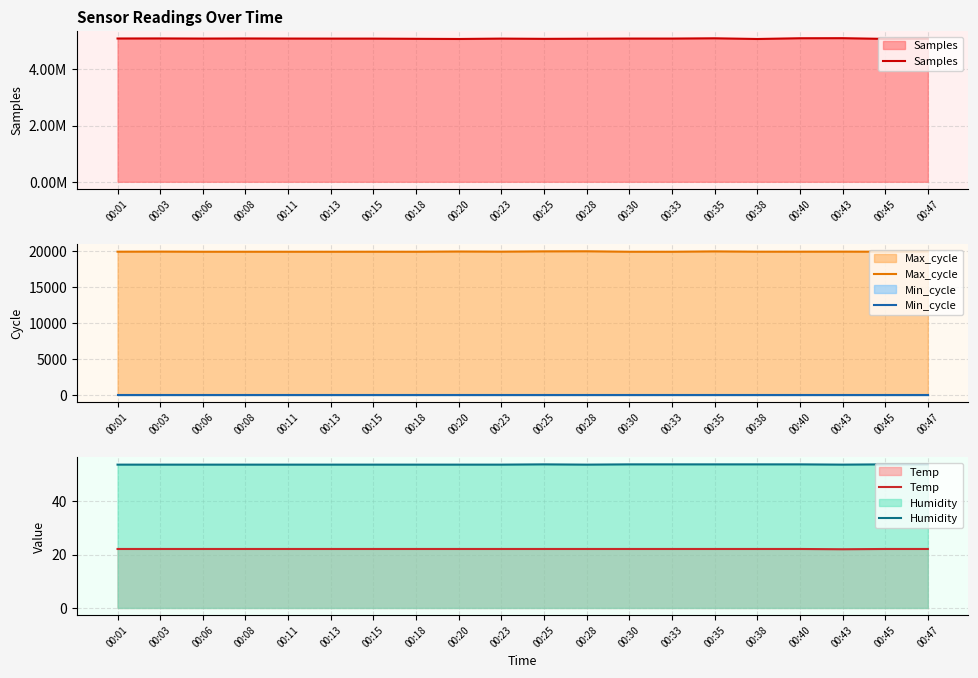

Which category has the lowest value in the Min_cycle series?

00:01